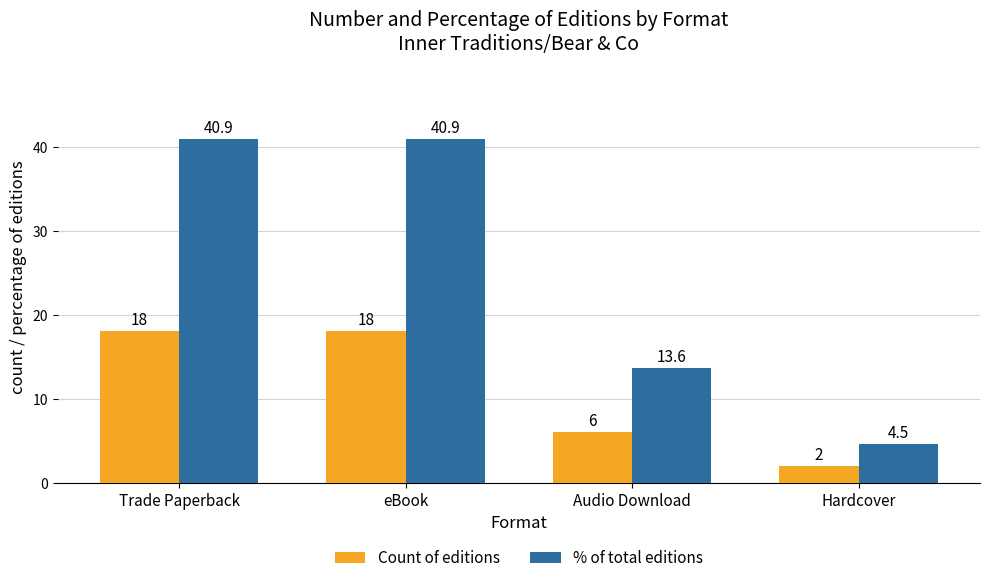

Rank the series by their maximum value, from lowest to highest.

Count of editions, % of total editions